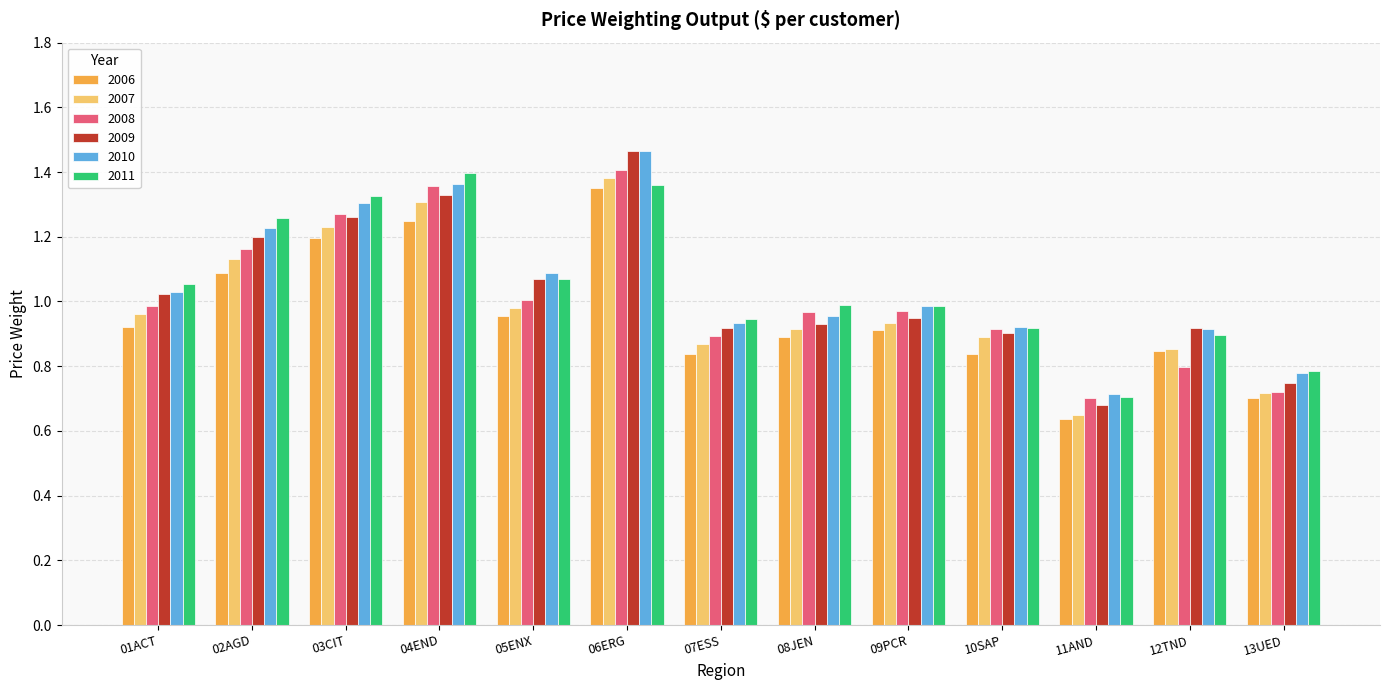

What is the label of the 6th bar from the right?

08JEN